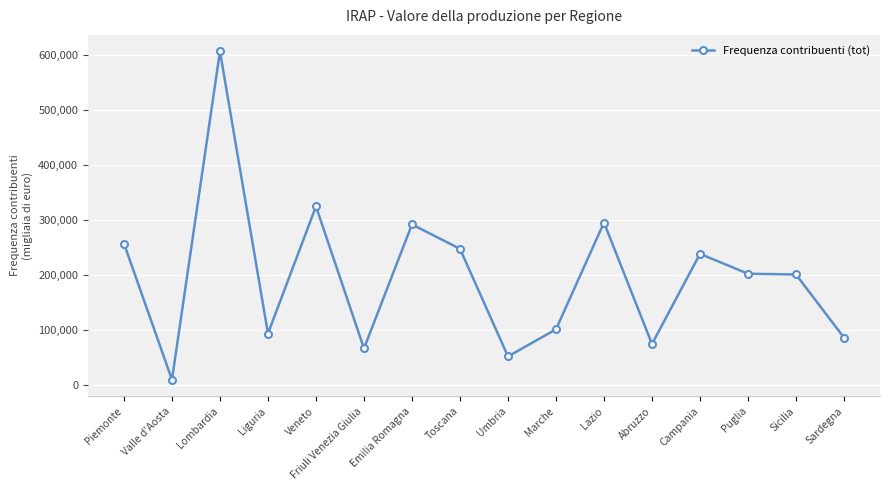

What value does the data have at Umbria?

51484